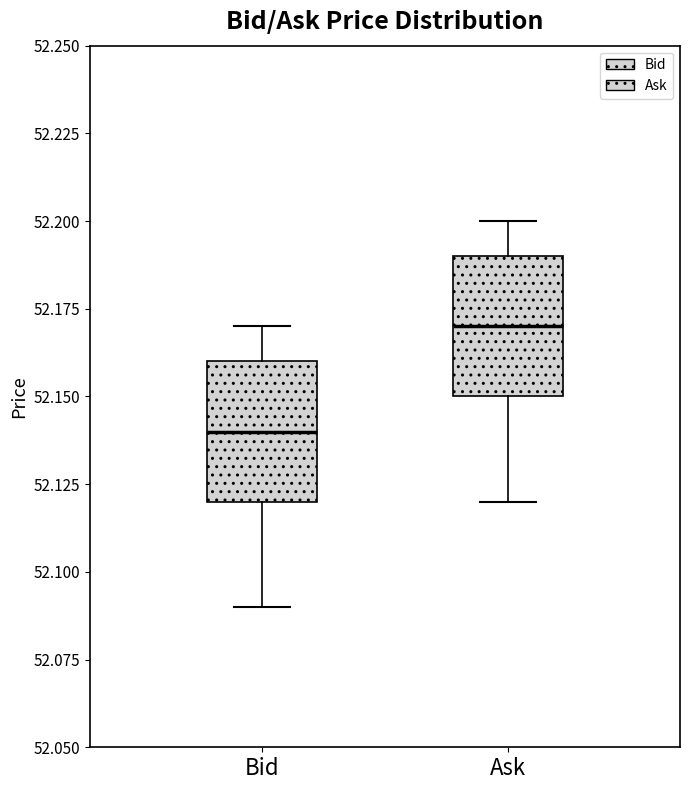

Reading left to right, read every box against the y-axis: the position of its median line, the range the box covers, and the ends of its whiskers. The values are not printed on the chart, so give them approximately, as read against the axis.

Bid: median 52.14, box 52.12 to 52.16, whiskers 52.09 to 52.17
Ask: median 52.17, box 52.15 to 52.19, whiskers 52.12 to 52.20